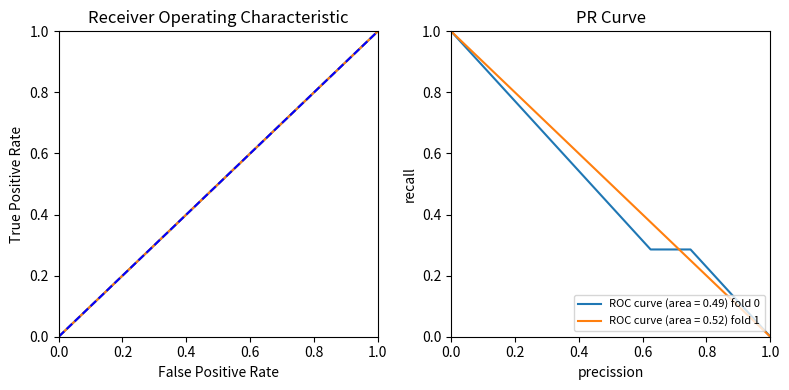

How many series are shown in this chart?

2